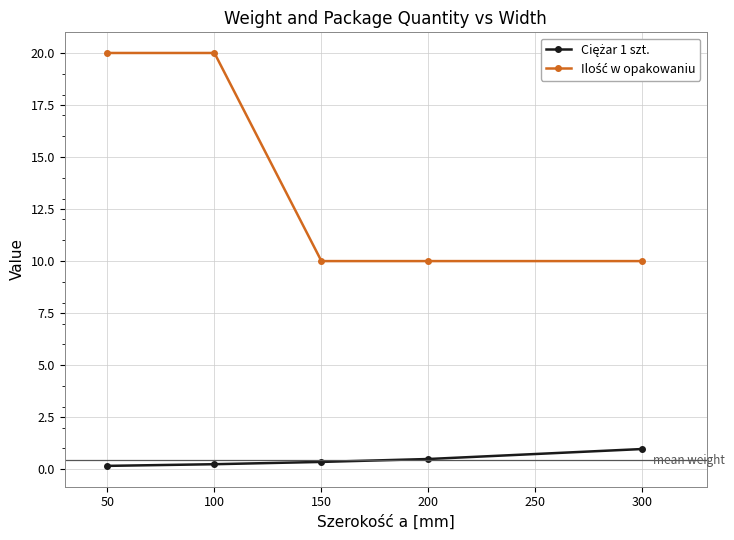

What is the total value across all series at 200?

10.5